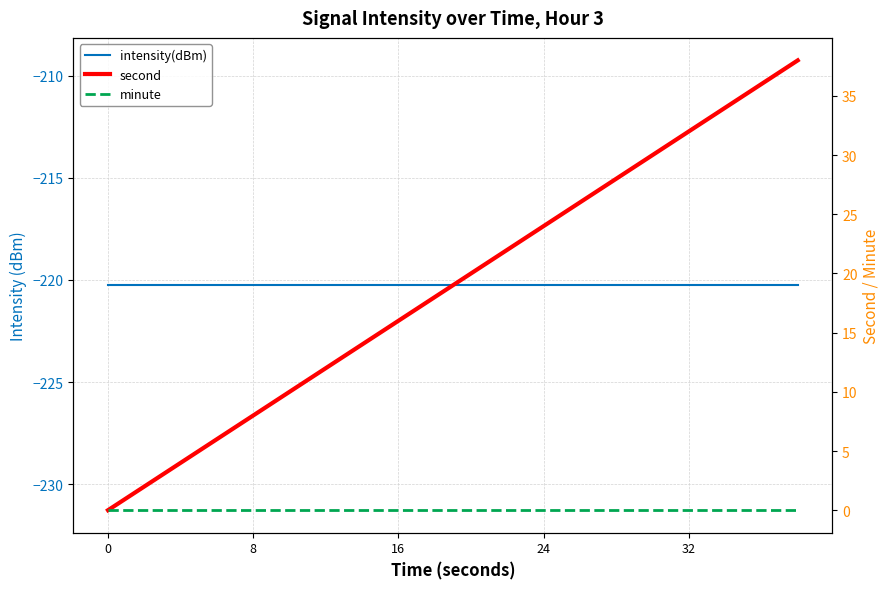

True or false: intensity(dBm) has more than 0 interior local peaks.

False